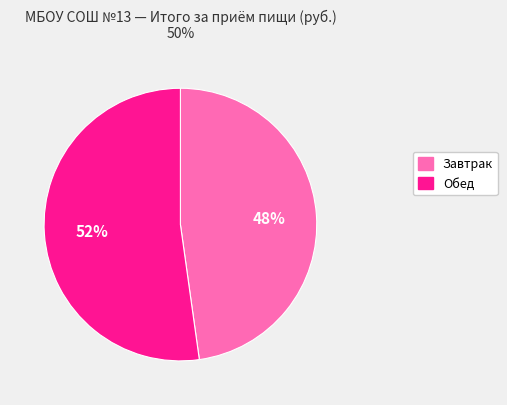

Is the sum of Завтрак and Обед greater than half?

Yes